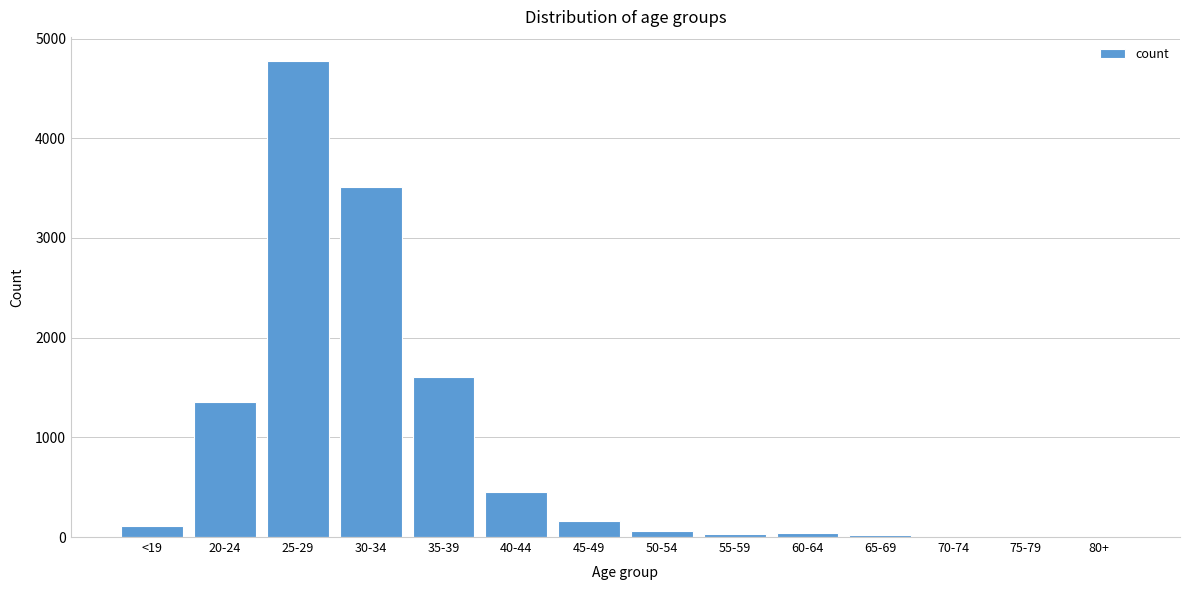

What is the sum of all values?

12135